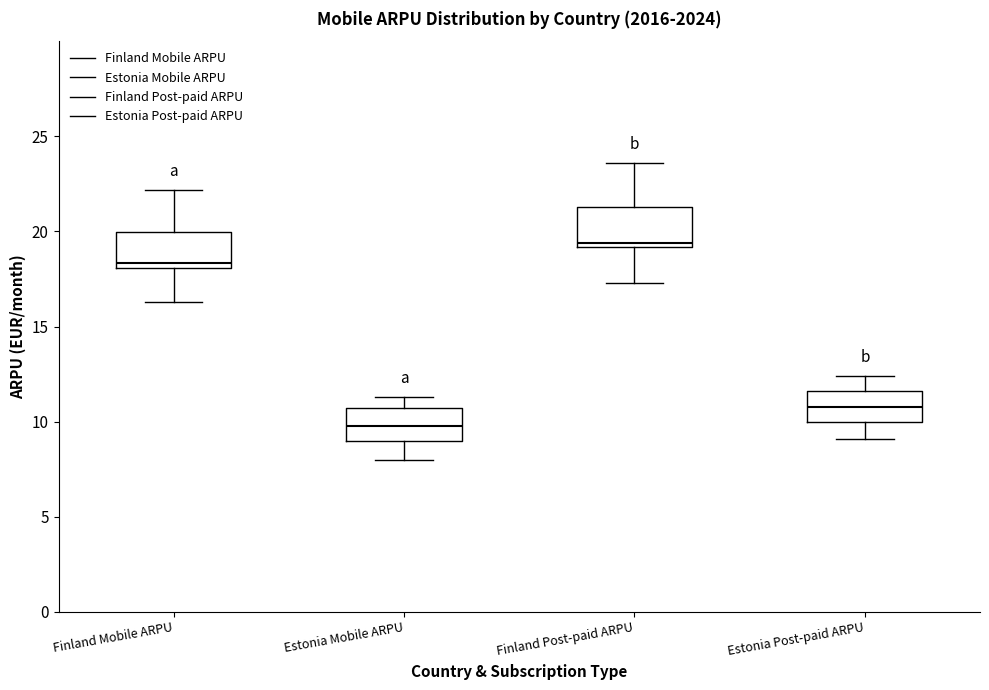

Reading left to right, read every box against the y-axis: the position of its median line, the range the box covers, and the ends of its whiskers. The values are not printed on the chart, so give them approximately, as read against the axis.

Finland Mobile ARPU: median 18.5, box 18.0 to 20.0, whiskers 16.5 to 22.0
Estonia Mobile ARPU: median 10.0, box 9.0 to 10.5, whiskers 8.0 to 11.5
Finland Post-paid ARPU: median 19.5, box 19.0 to 21.5, whiskers 17.5 to 23.5
Estonia Post-paid ARPU: median 11.0, box 10.0 to 11.5, whiskers 9.0 to 12.5